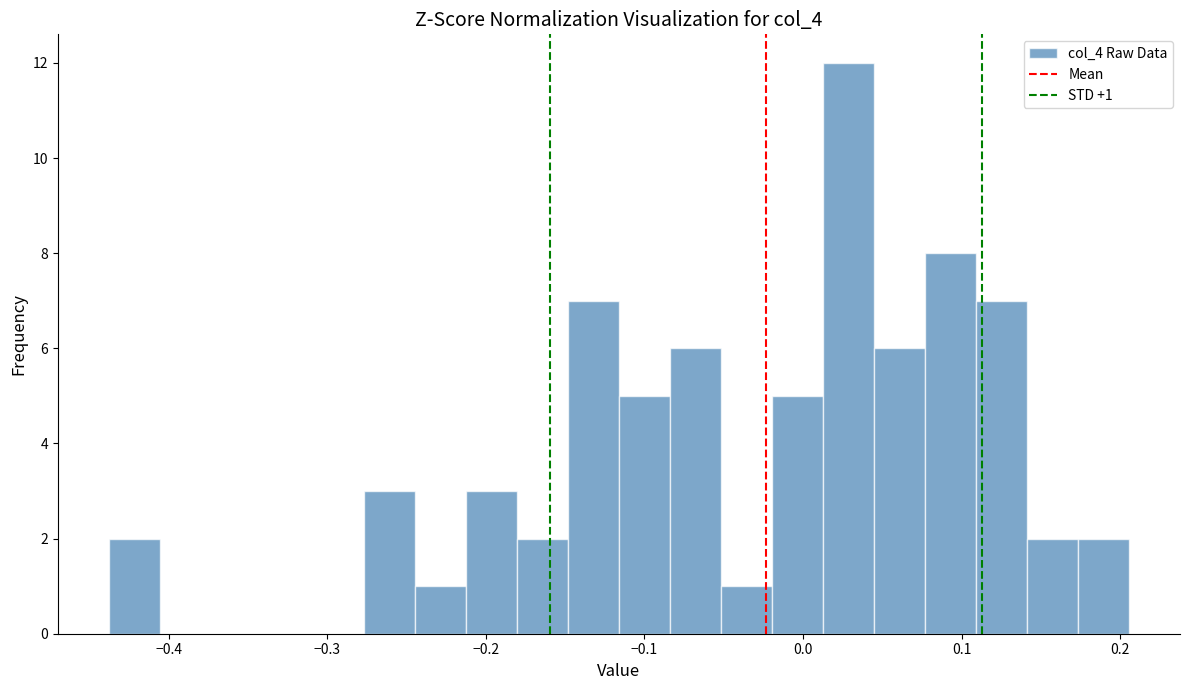

Around what value on the x-axis is the tallest bar? Give the approximate position of its centre, as read against the axis.

0.03